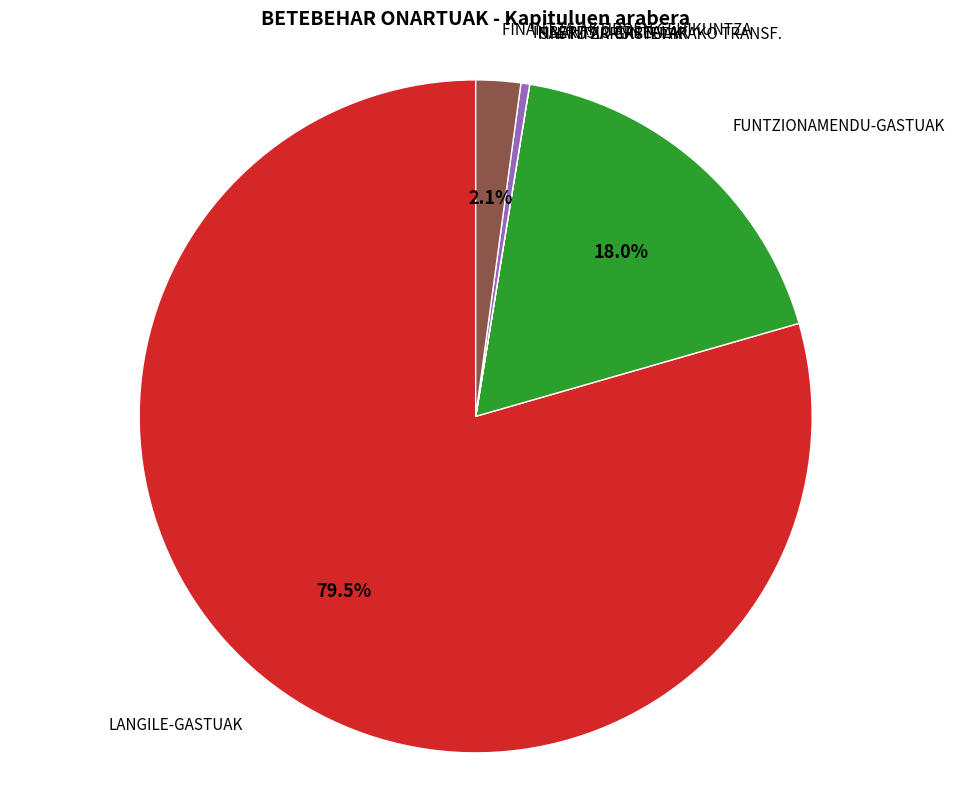

Does any single category account for the majority?

Yes